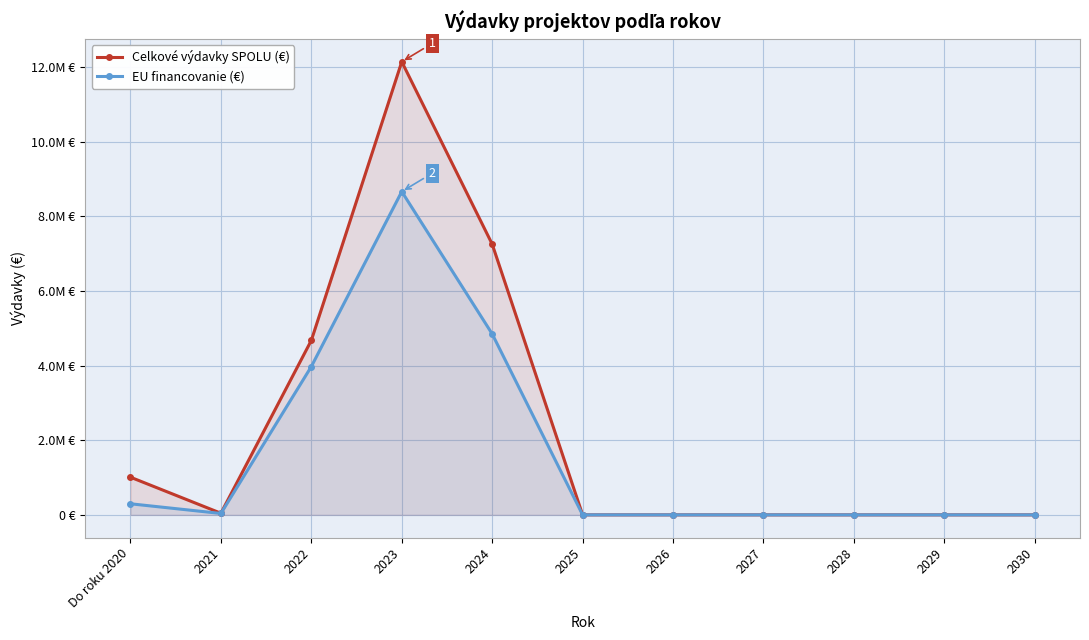

What is the label of the 11th point from the left?

2030